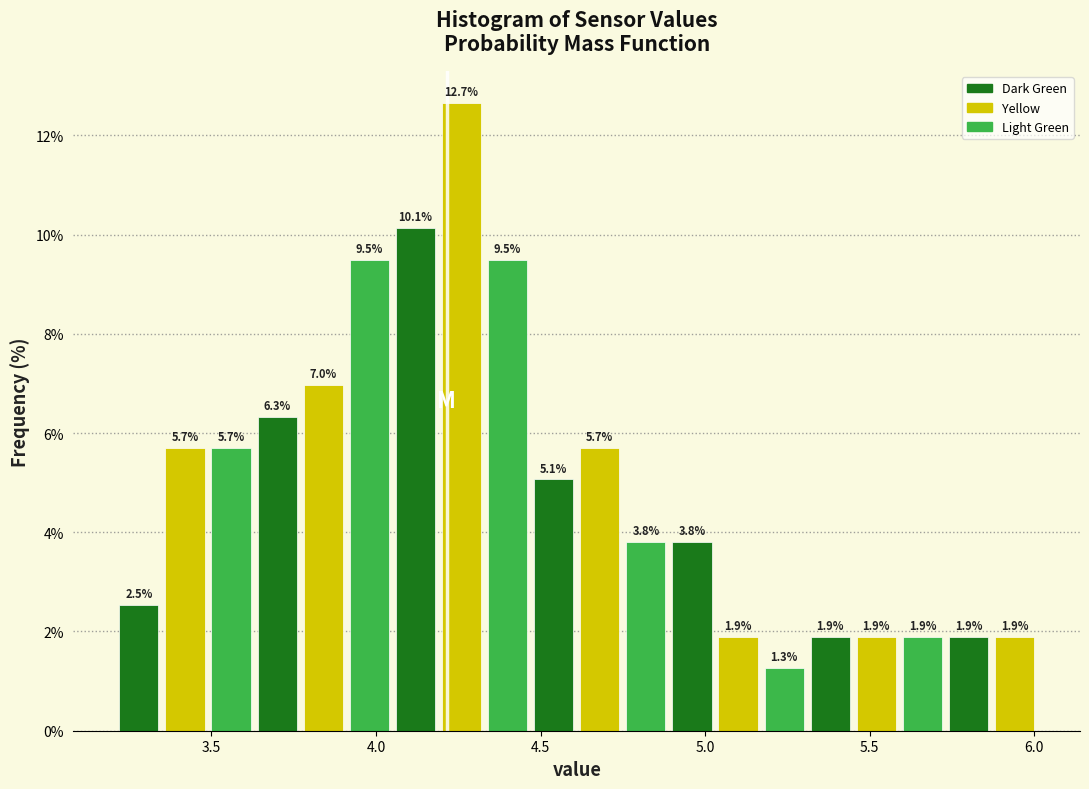

Around what value on the x-axis is the tallest bar? Give the approximate position of its centre, as read against the axis.

4.25